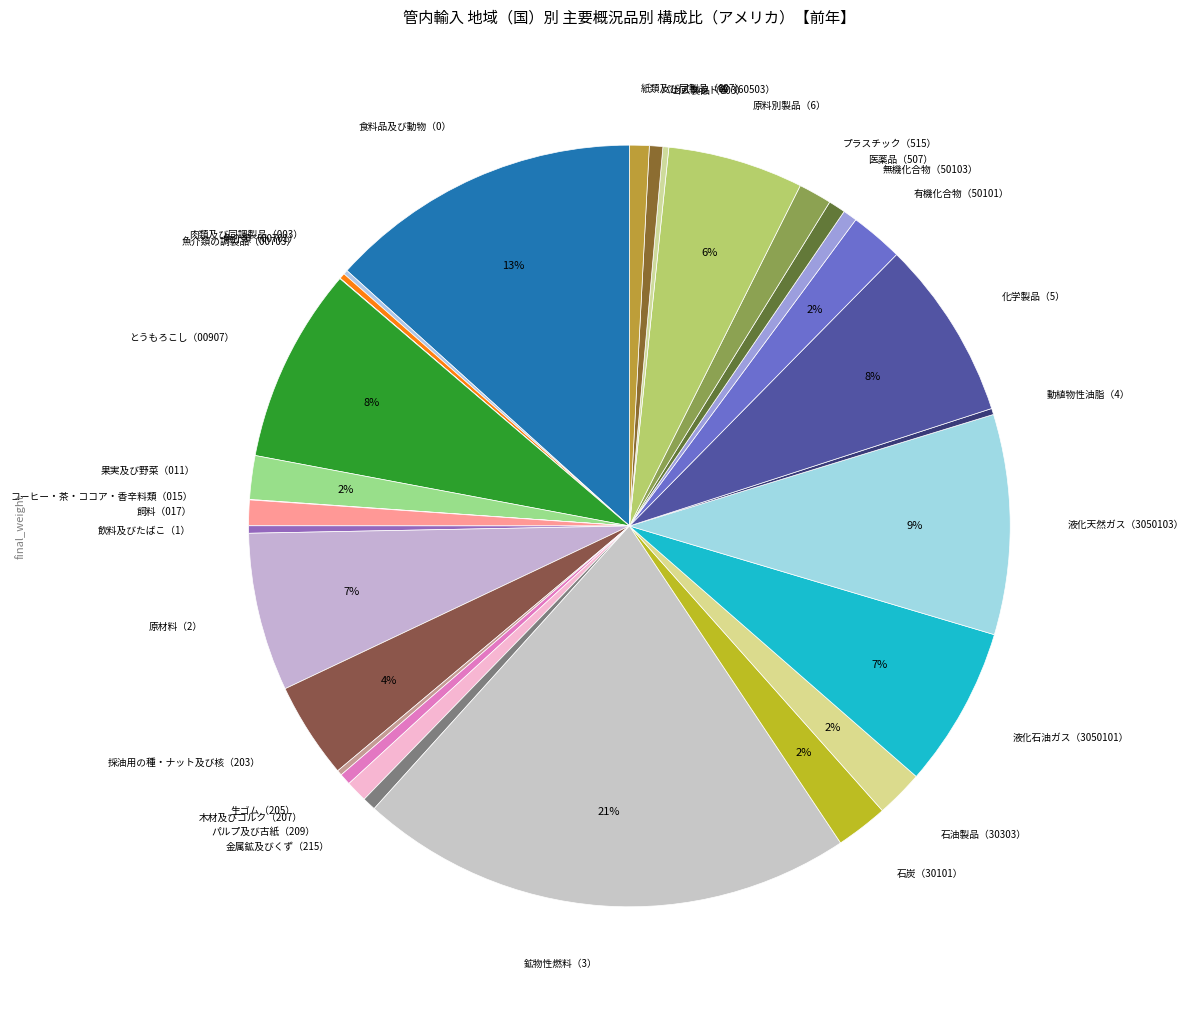

To the nearest percent, what is the difference between the largest and smallest slice percentages?

21%